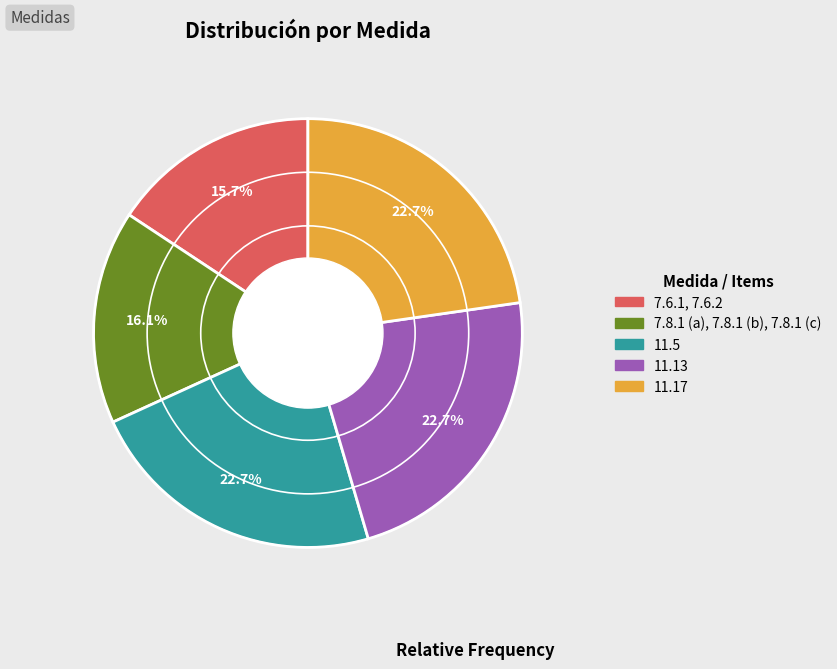

Is there any slice that represents more than half of the pie?

No